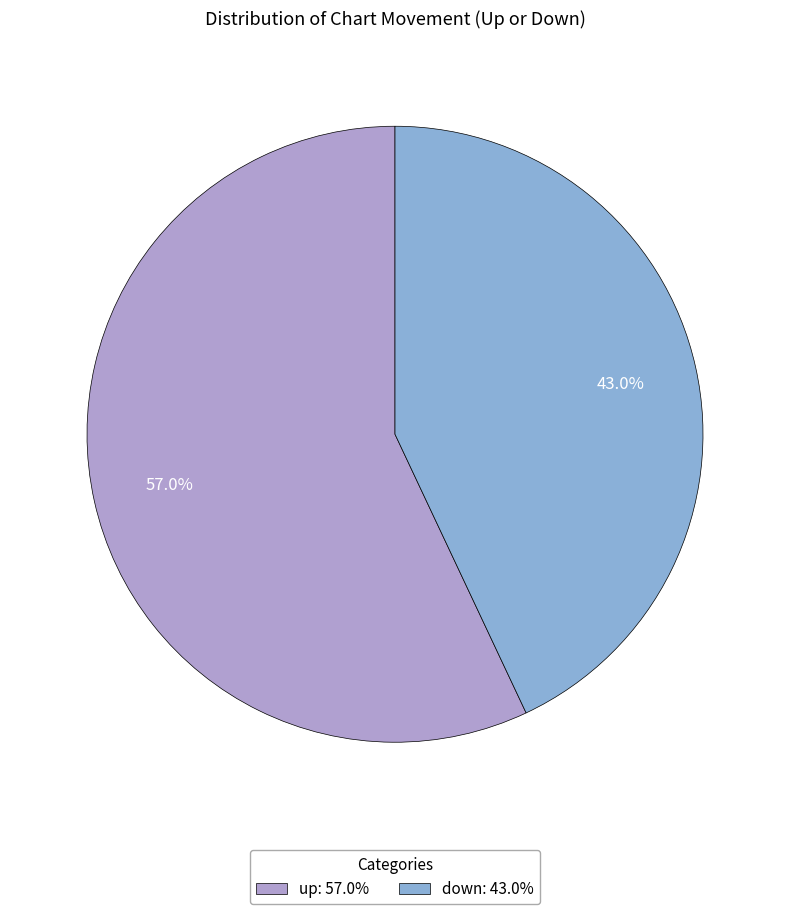

How many segments does this pie chart have?

2